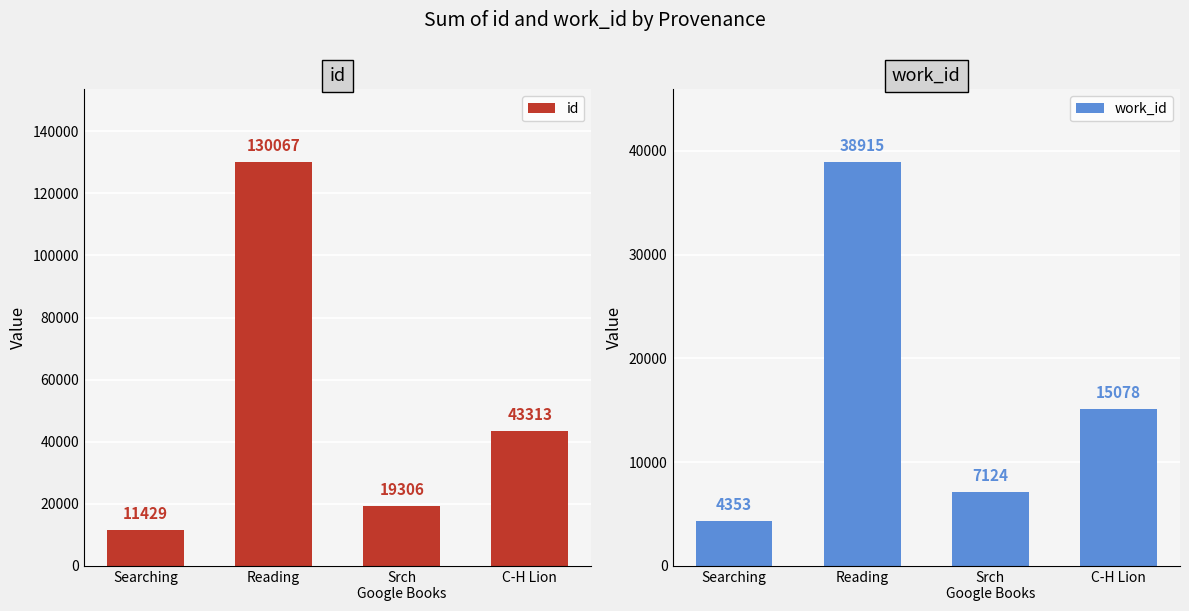

Reading left to right, transcribe all the data shown in this chart.

id: 11429	130067	19306	43313
work_id: 4353	38915	7124	15078